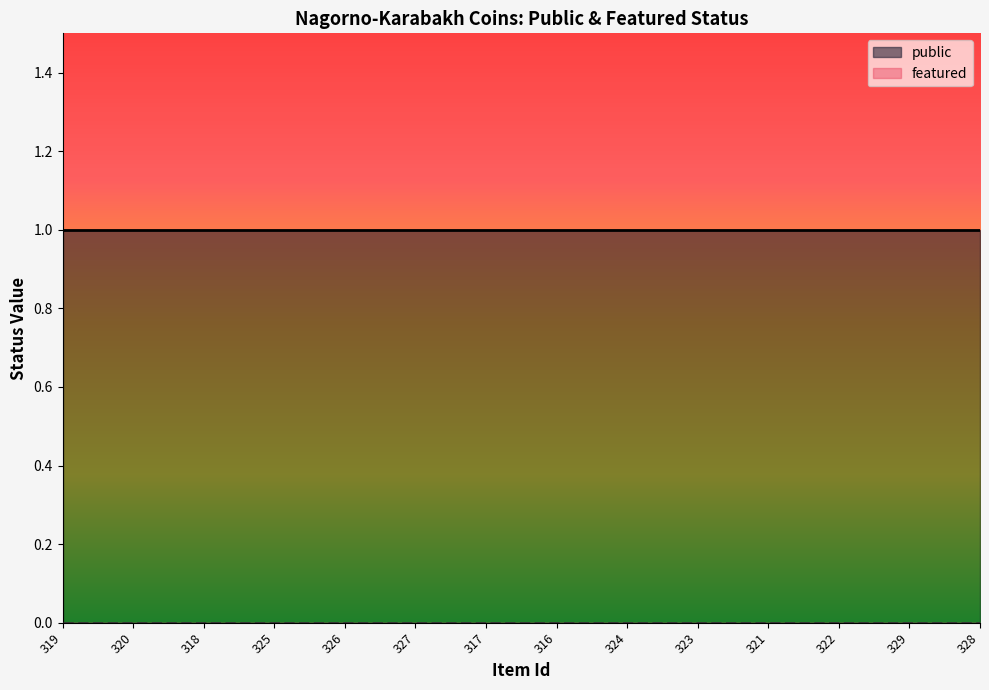

What is the maximum value shown in the chart?

1